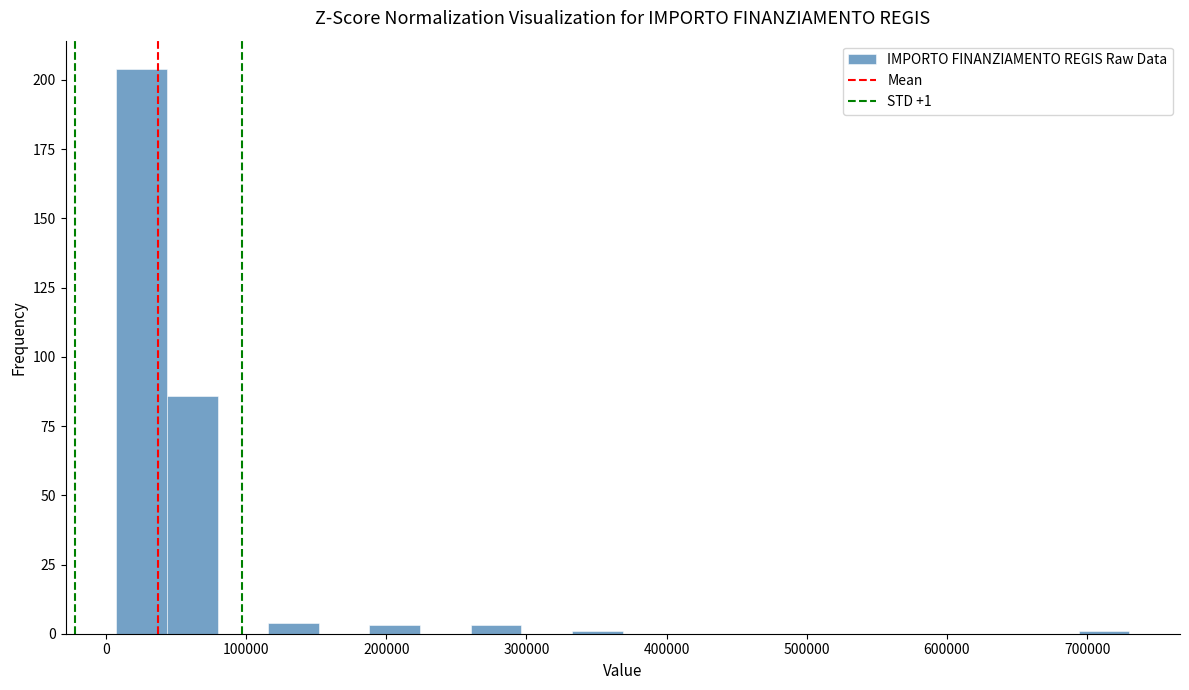

Around what value on the x-axis is the tallest bar? Give the approximate position of its centre, as read against the axis.

30000